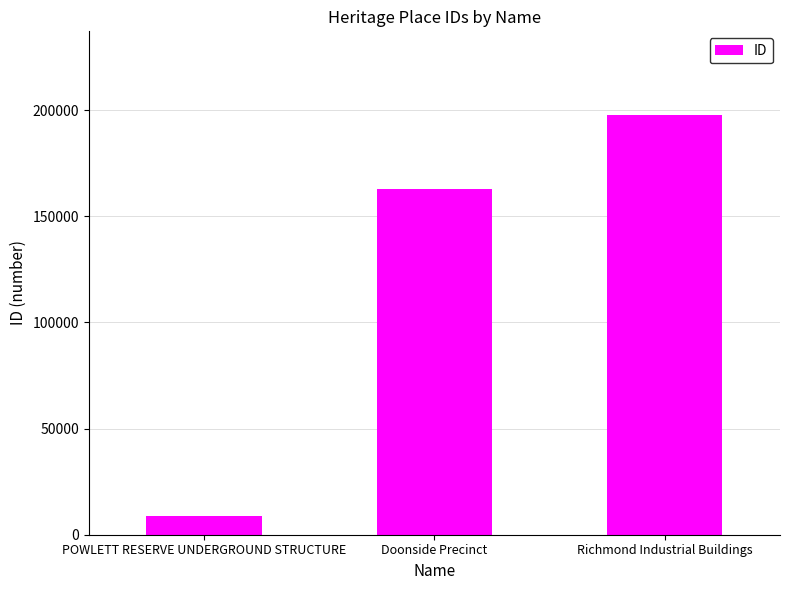

Reading left to right, transcribe all the data shown in this chart.

8872	162831	197538